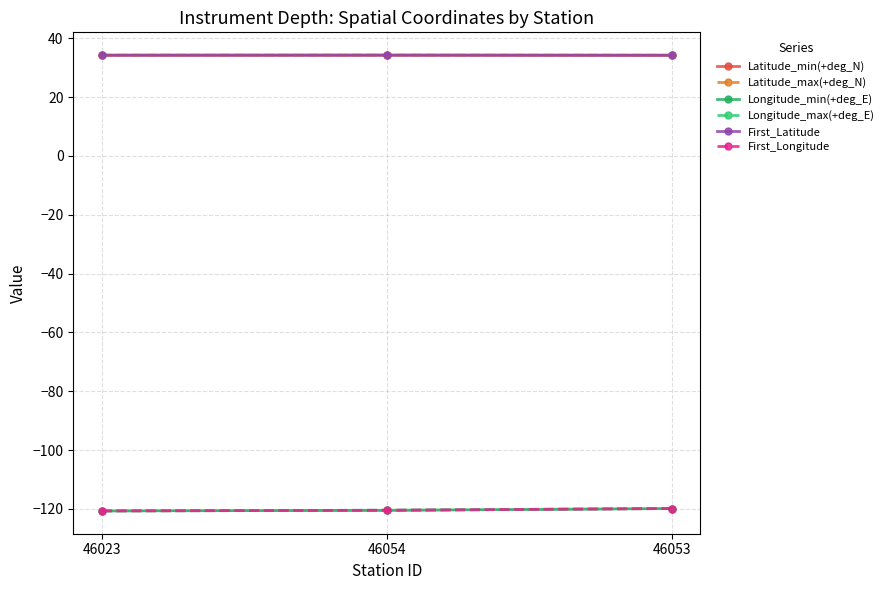

The value of Longitude_min(+deg_E) at 46023 is -120.7. True or false?

True